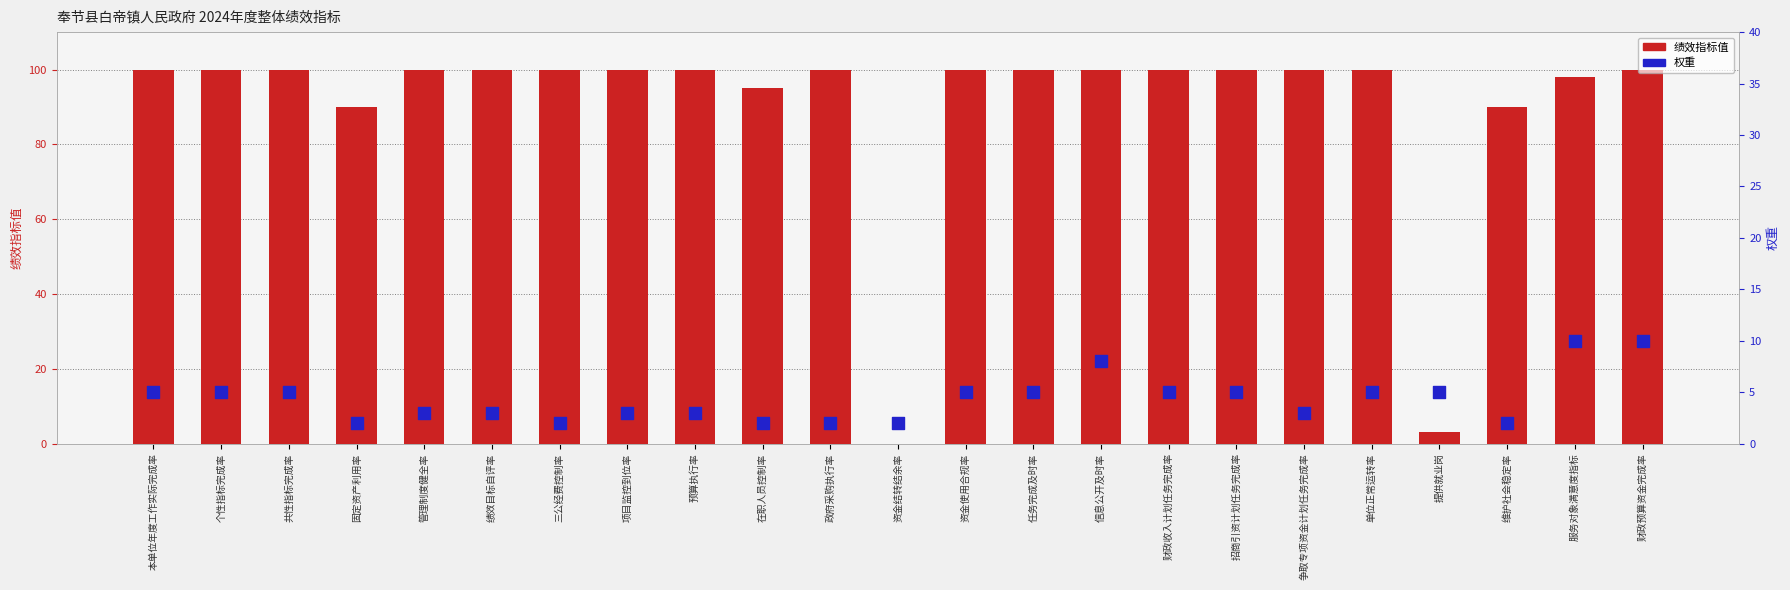

Which series has the largest total across all categories?

绩效指标值